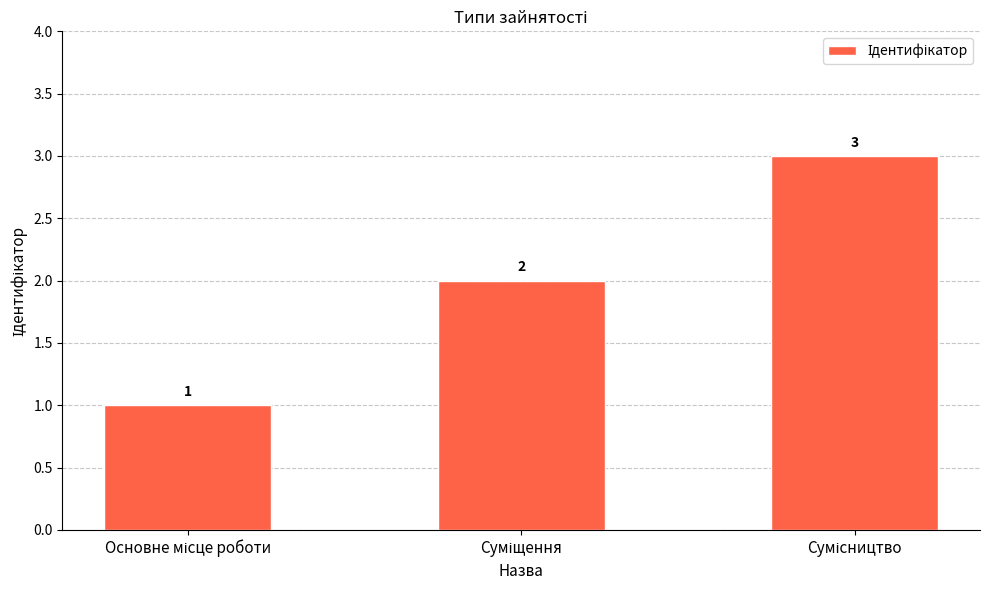

What is the value of the 3rd bar from the left?

3